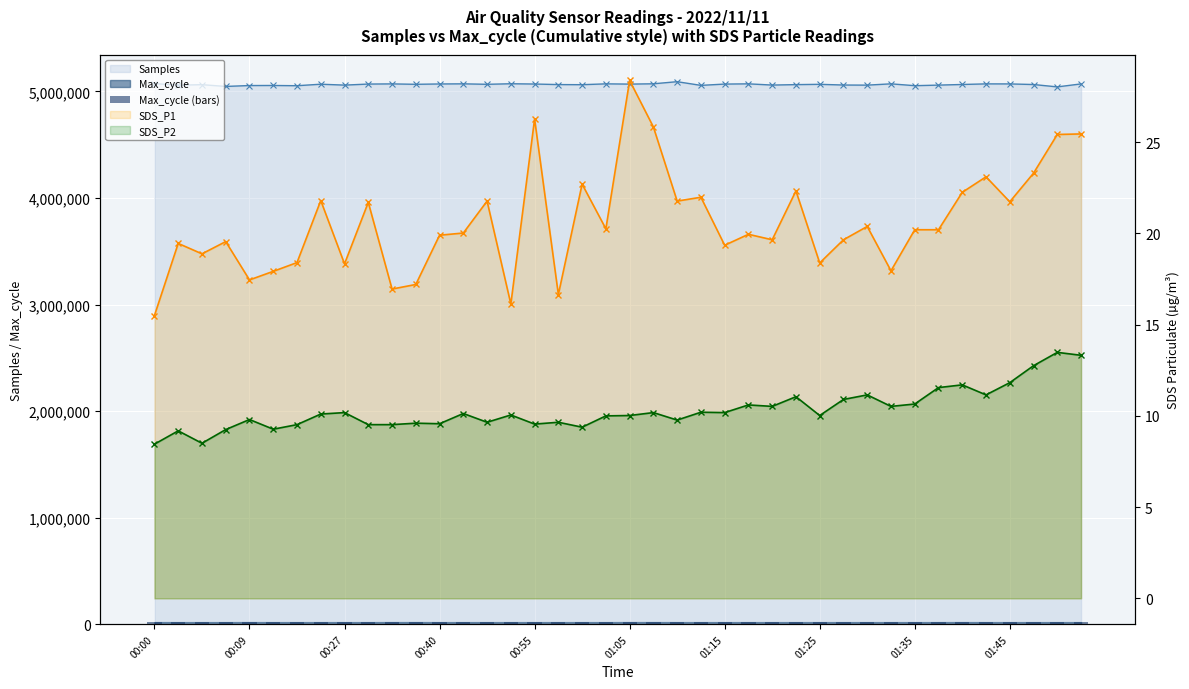

What is the minimum value for Samples?

5042158.0